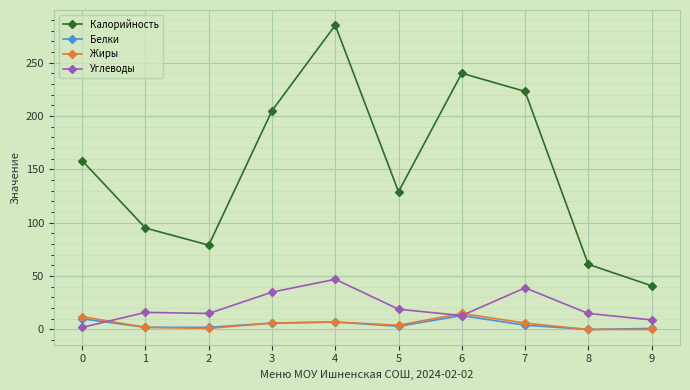

Where is the first local minimum for Калорийность?

2